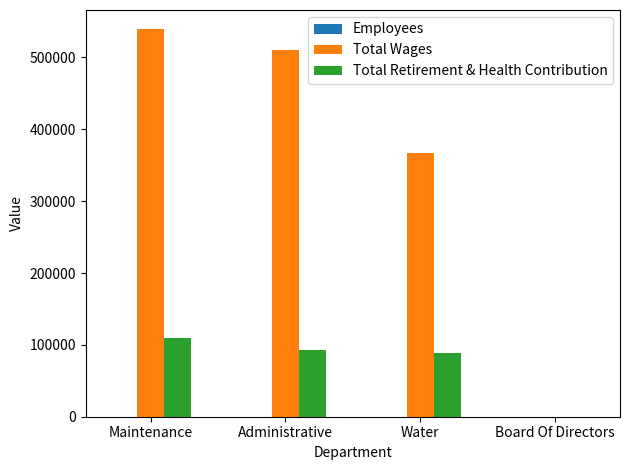

At which category is the sum across all series the highest?

Maintenance